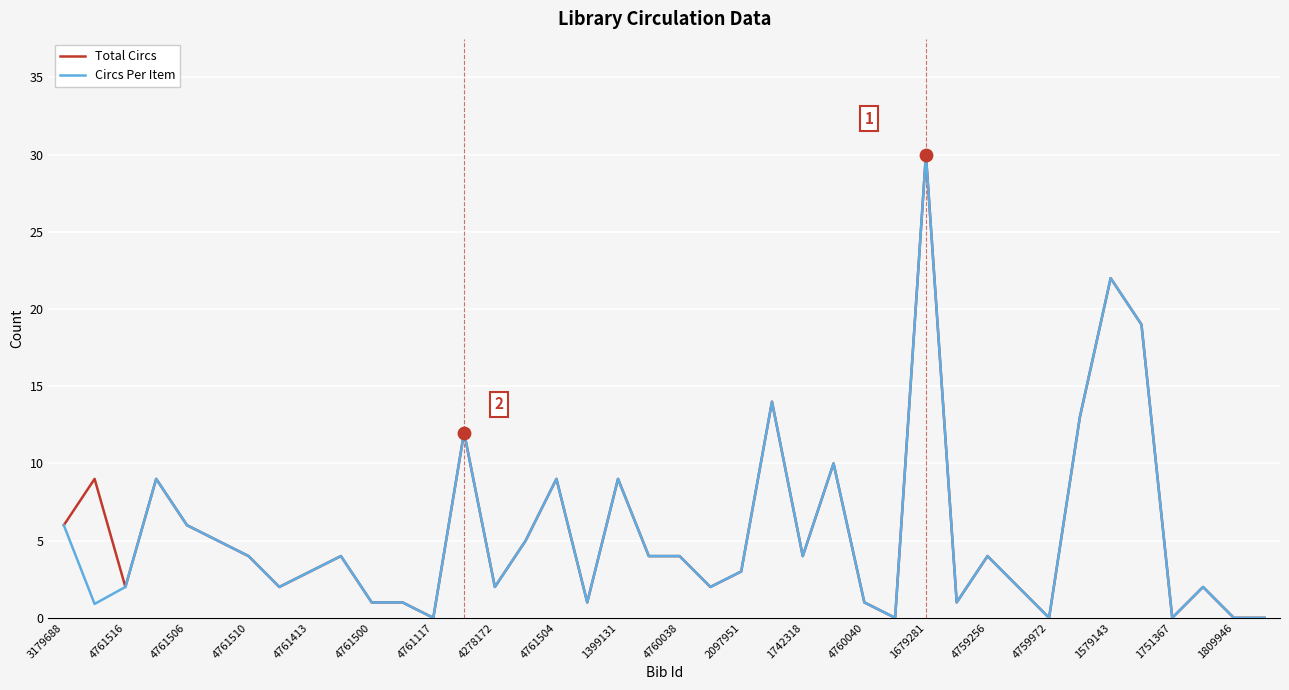

What are all the series names shown in the legend?

Total Circs, Circs Per Item